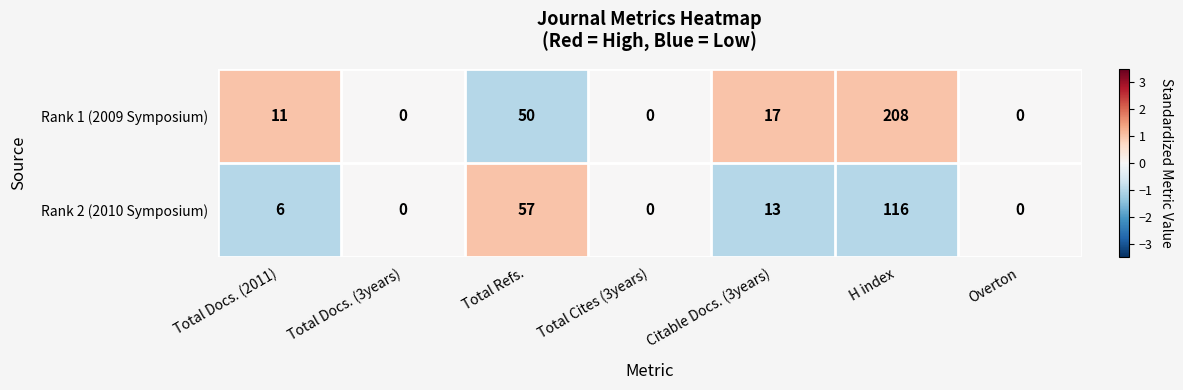

At which label is Rank 2 (2010 Symposium) closest to 58?

Total Refs.